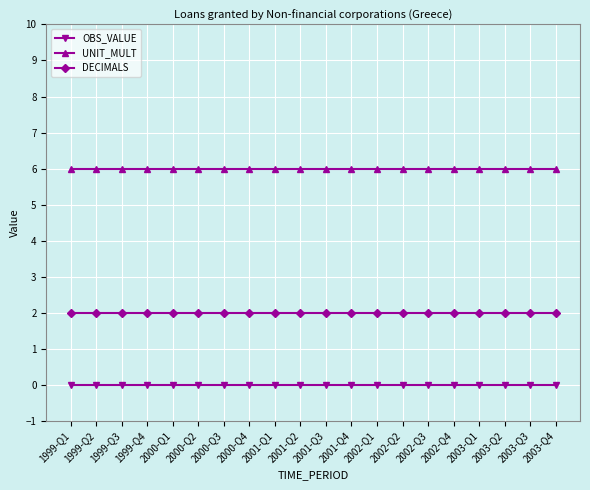

Reading right to left, list all the values displayed in this chart.

OBS_VALUE: 0	0	0	0	0	0	0	0	0	0	0	0	0	0	0	0	0	0	0	0
UNIT_MULT: 6	6	6	6	6	6	6	6	6	6	6	6	6	6	6	6	6	6	6	6
DECIMALS: 2	2	2	2	2	2	2	2	2	2	2	2	2	2	2	2	2	2	2	2